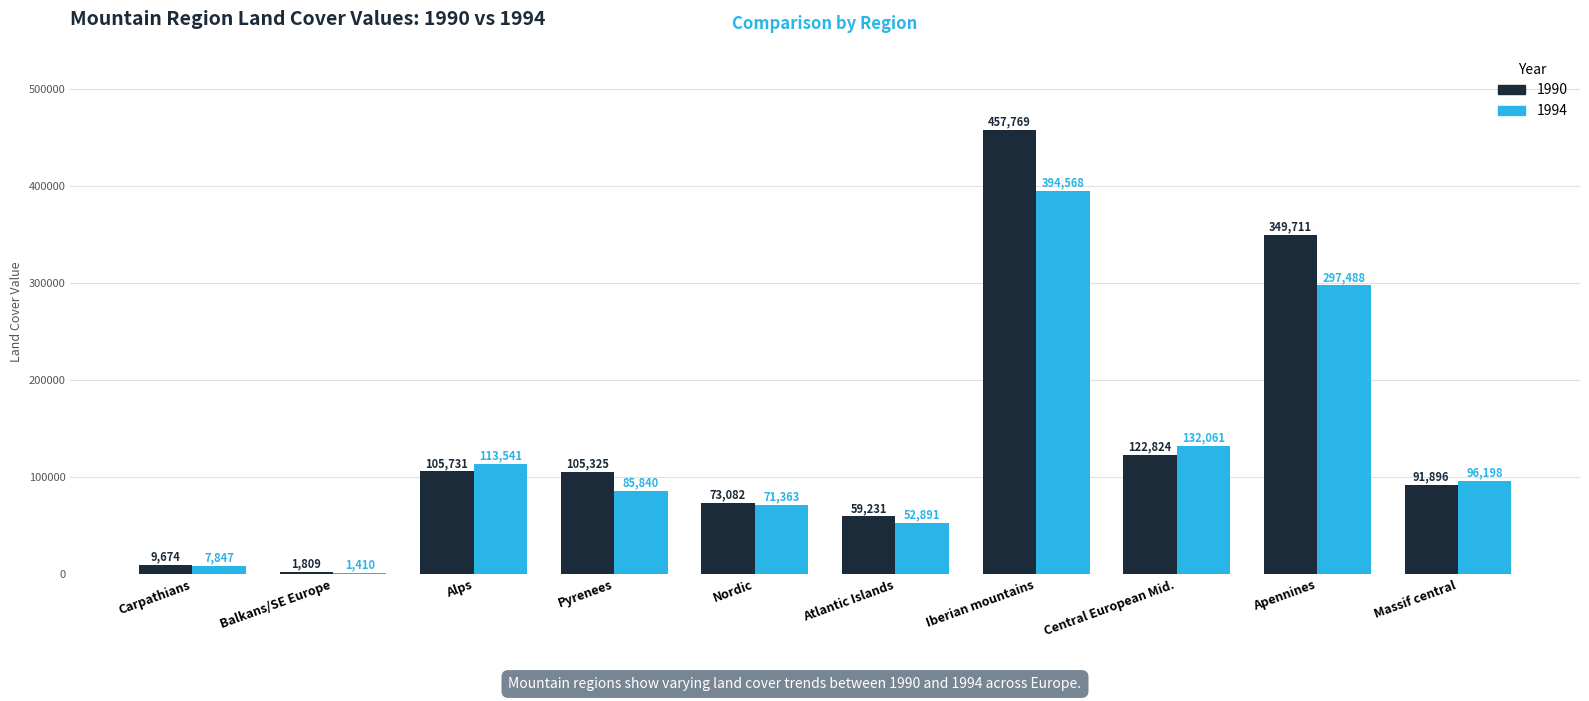

What is the sum of all 1990 values?

1377052